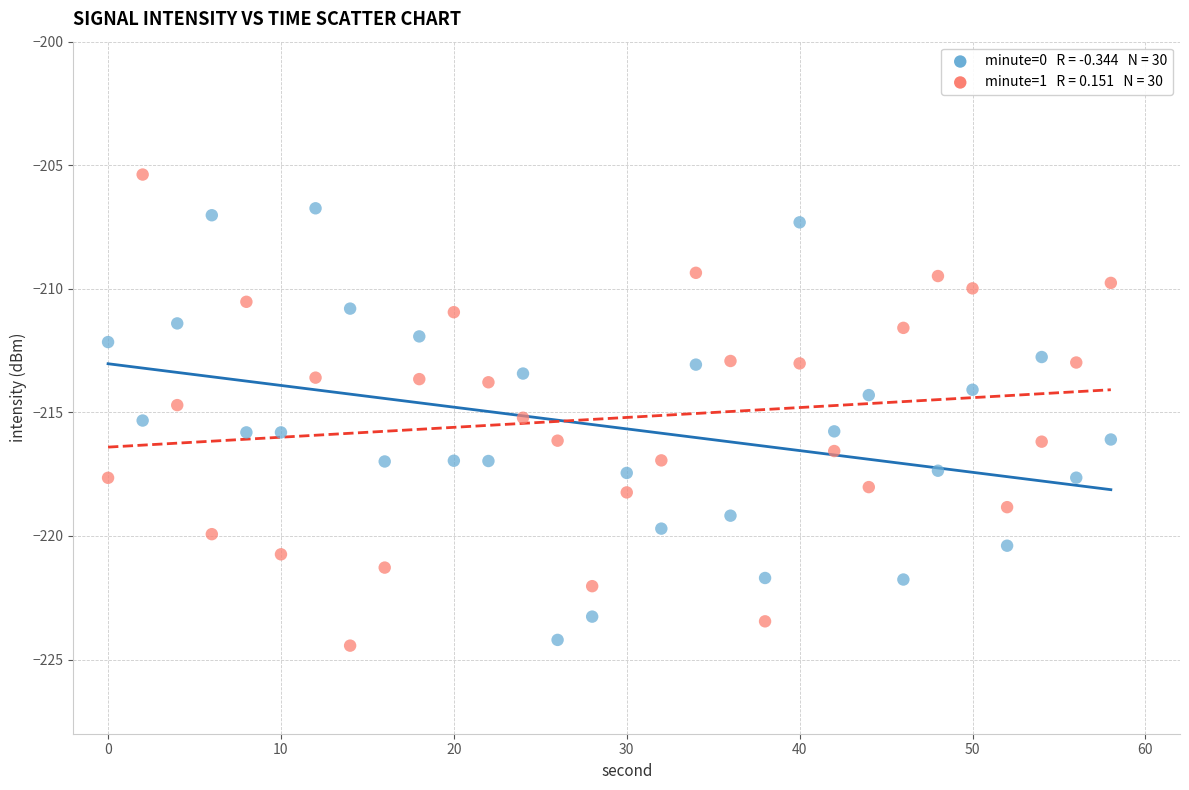

Across all data points, what is the range of Y values (max minus min)?

19.1